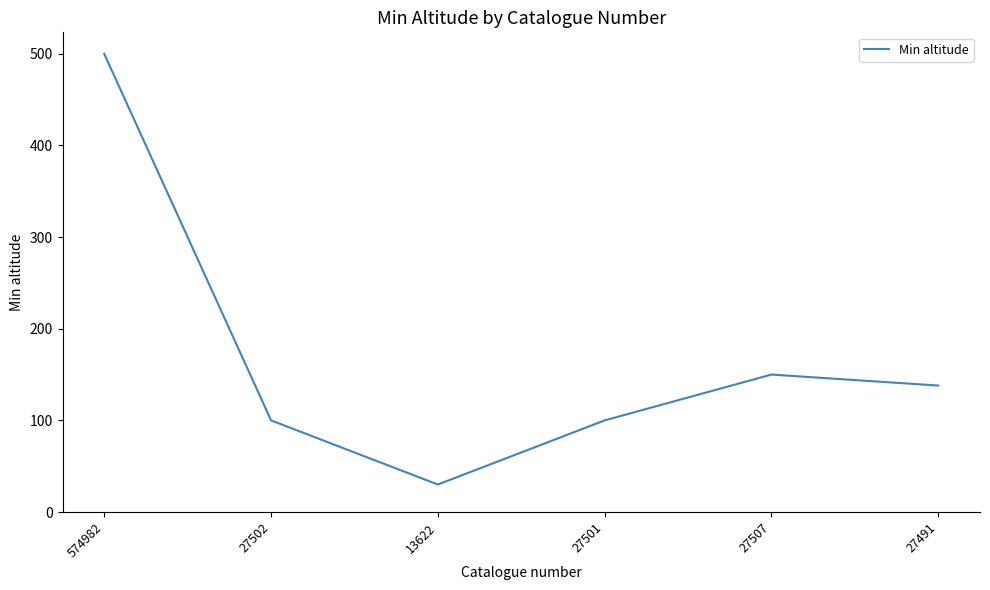

How many interior local valleys (lower than both neighbors) does the data have?

1